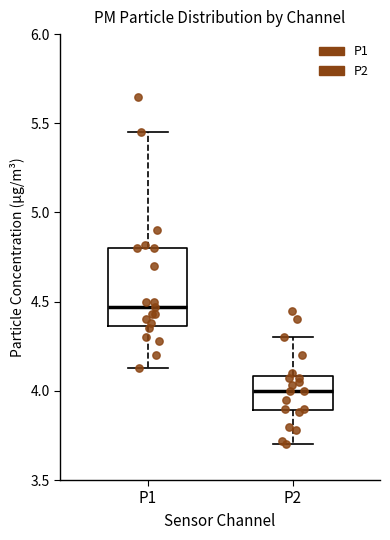

Reading left to right, transcribe this box plot: for each box, give where its median line is, the range the box spans, and where its two whiskers end, as read against the y-axis. The values are not printed on the chart, so give them approximately, as read against the axis.

P1: median 4.45, box 4.35 to 4.80, whiskers 4.15 to 5.45
P2: median 4.00, box 3.90 to 4.10, whiskers 3.70 to 4.30